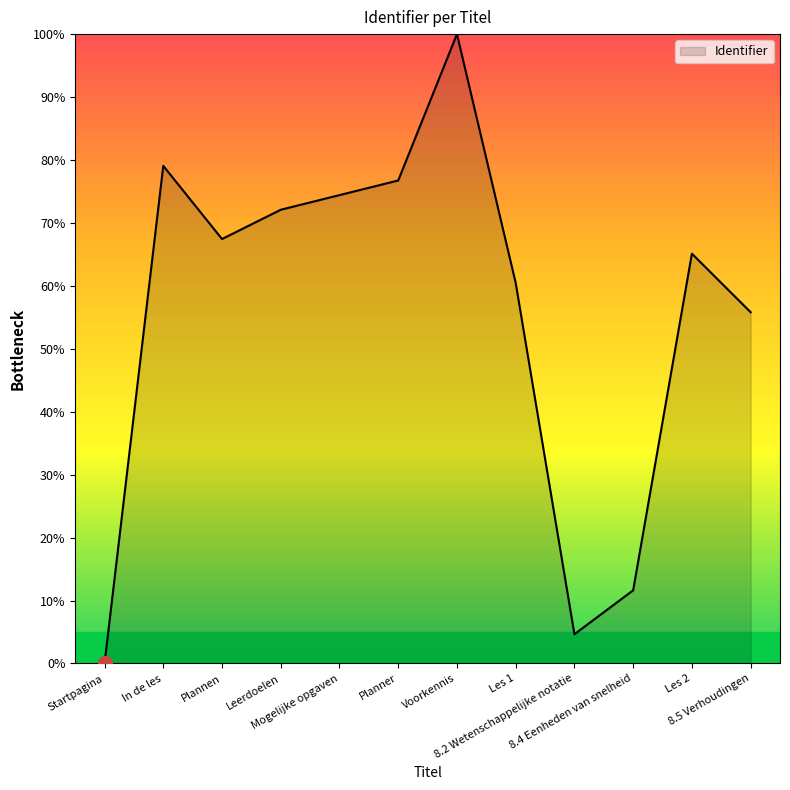

Rank the categories by value from lowest to highest.

Startpagina, 8.2 Wetenschappelijke notatie, 8.4 Eenheden van snelheid, 8.5 Verhoudingen, Les 1, Les 2, Plannen, Leerdoelen, Mogelijke opgaven, Planner, In de les, Voorkennis